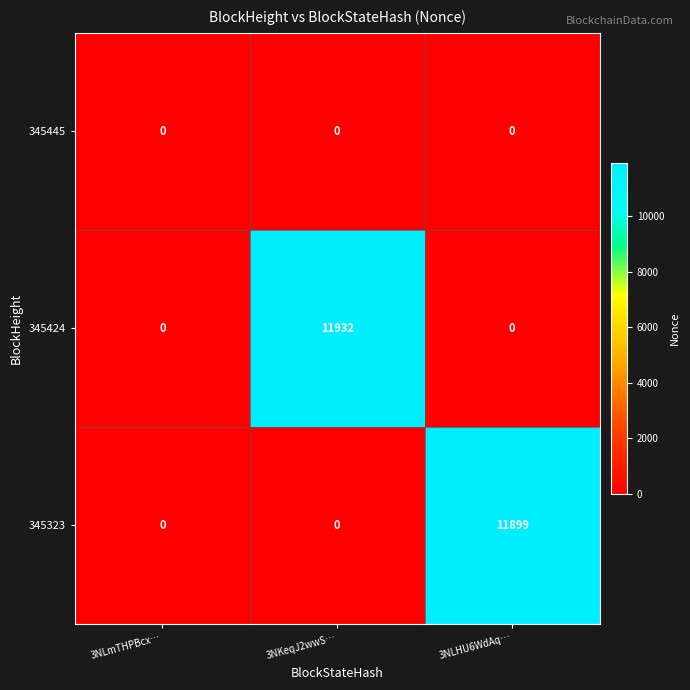

The 345323 series shows 18427 at 3NLHU6WdAq…. True or false?

False